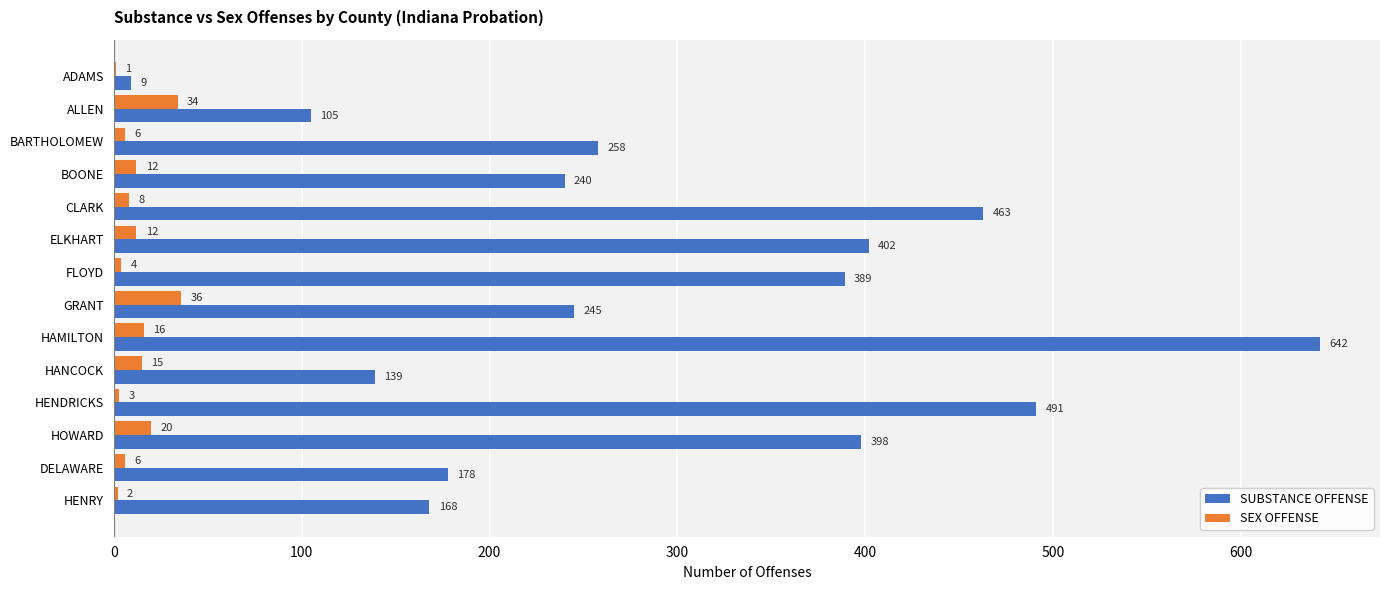

The SUBSTANCE OFFENSE series shows 177 at ALLEN. True or false?

False